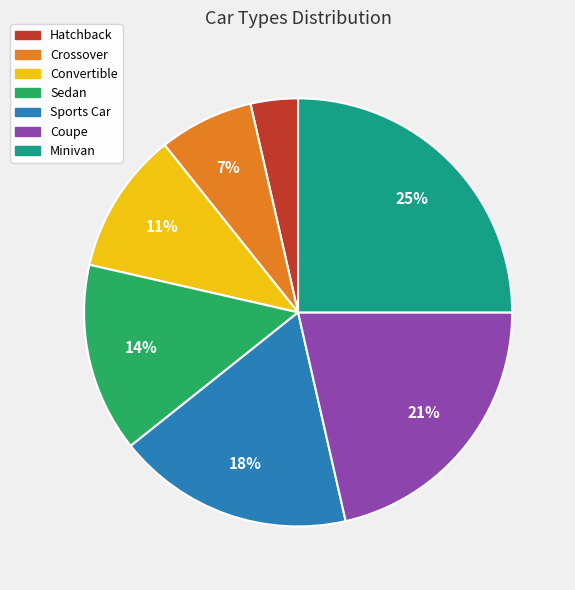

The Coupe slice represents 21% of the pie. True or false?

True